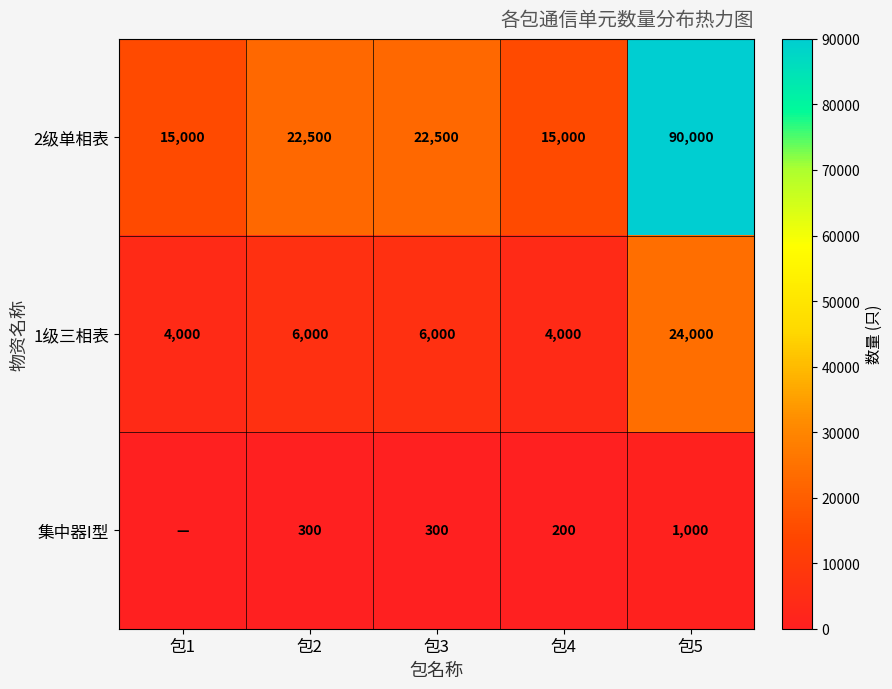

Between 包4 and 包5, which series saw the biggest shift?

2级单相表